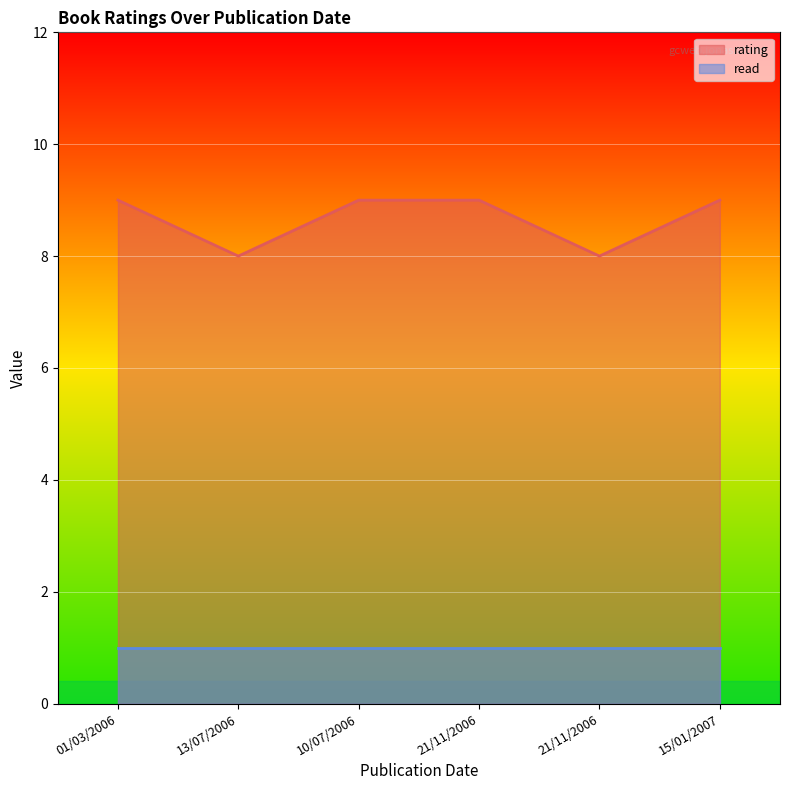

What is the ratio of the value at 13/07/2006 to the value at 01/03/2006?

0.9